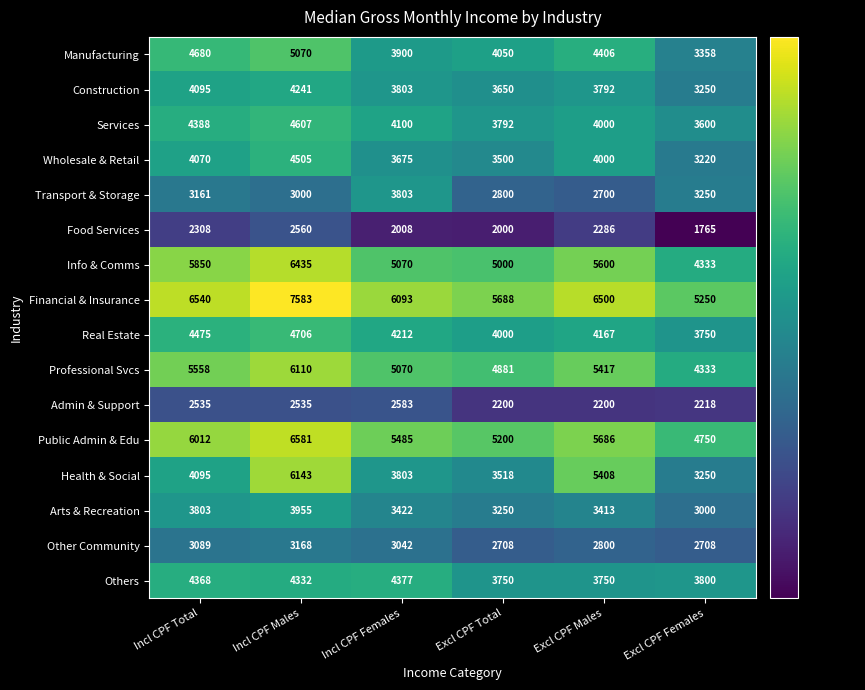

What value does the Others series have at Excl CPF Total, to the nearest 50?

3750